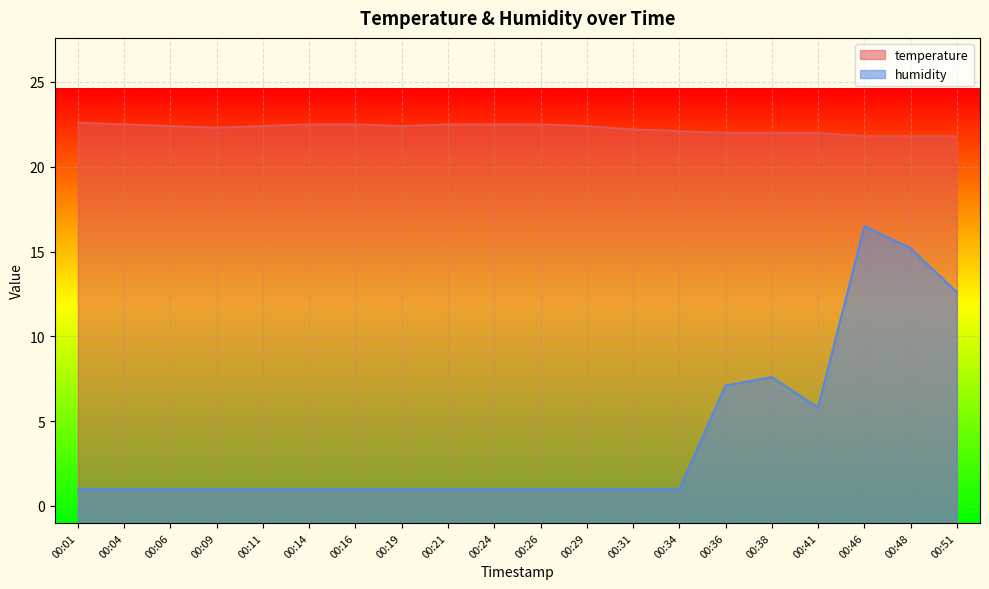

At 00:29, list the series in order from smallest to largest.

humidity, temperature